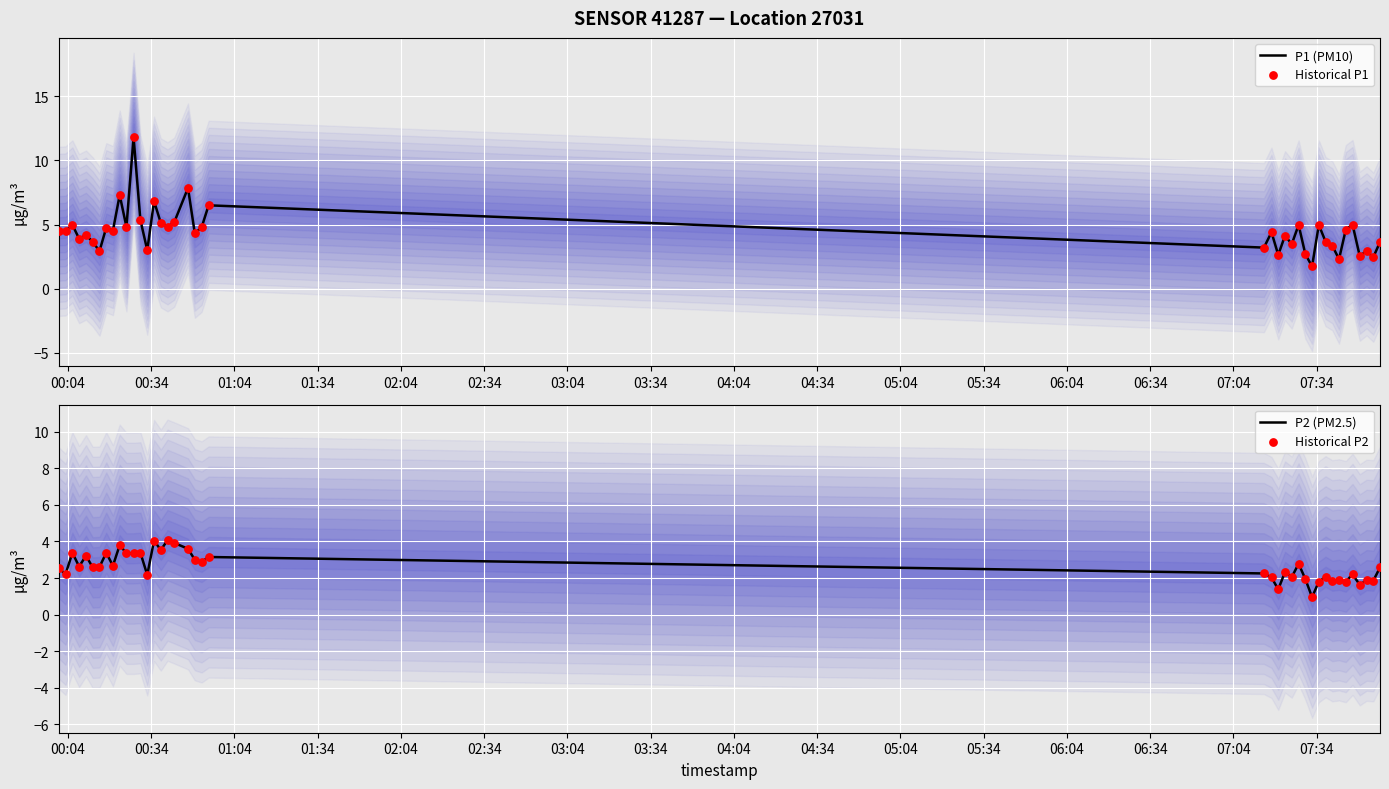

Is the value of Historical P1 at 19 greater than the value of P2 (PM2.5) at 07:04?

Yes